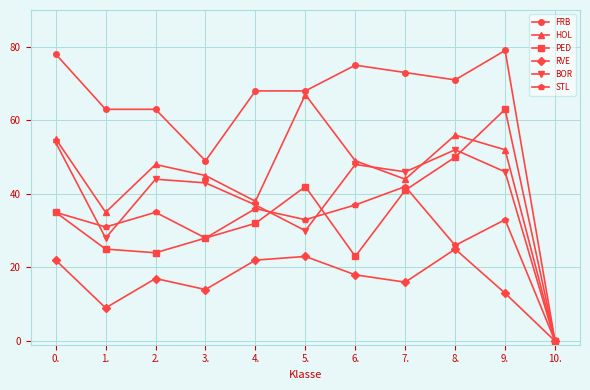

Where does the STL series first go above 33?

0.